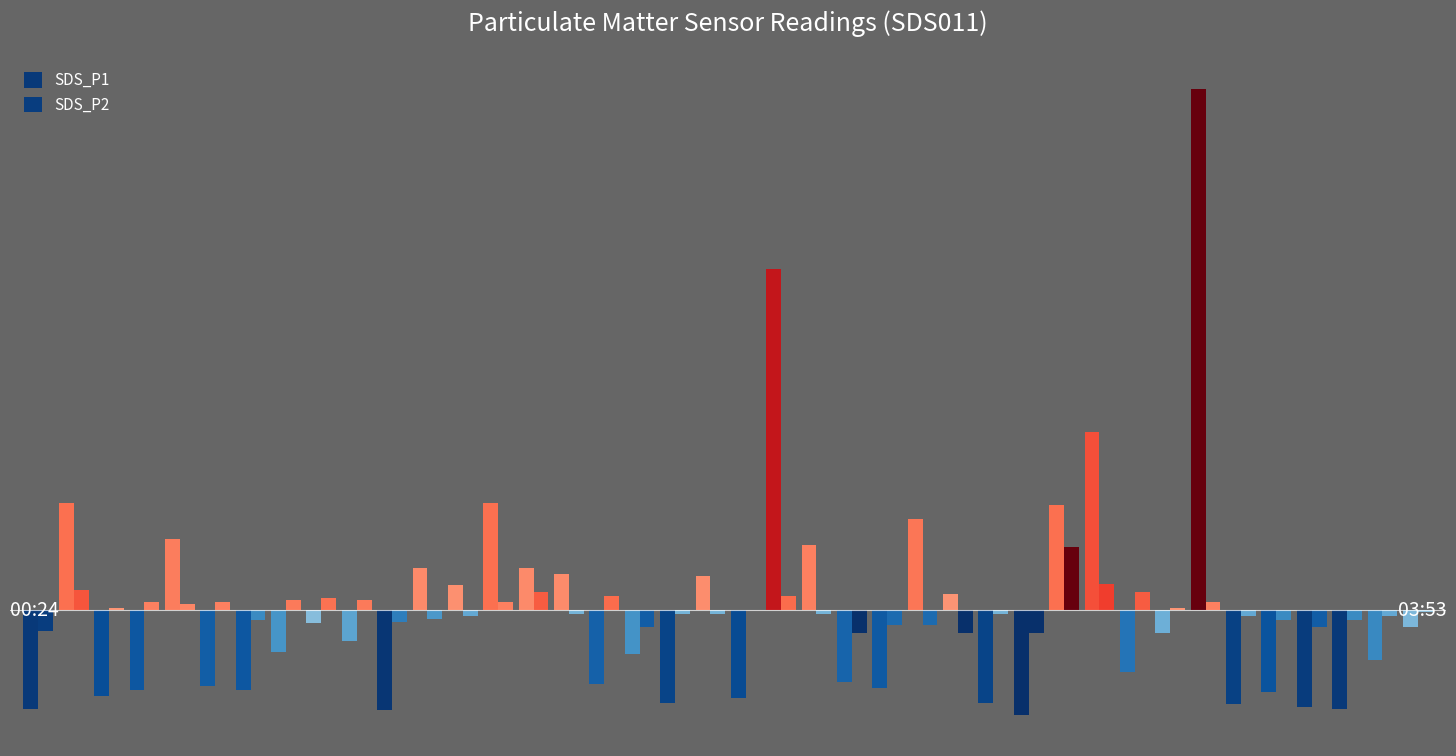

Are the bars grouped side by side (vs. stacked)?

Yes